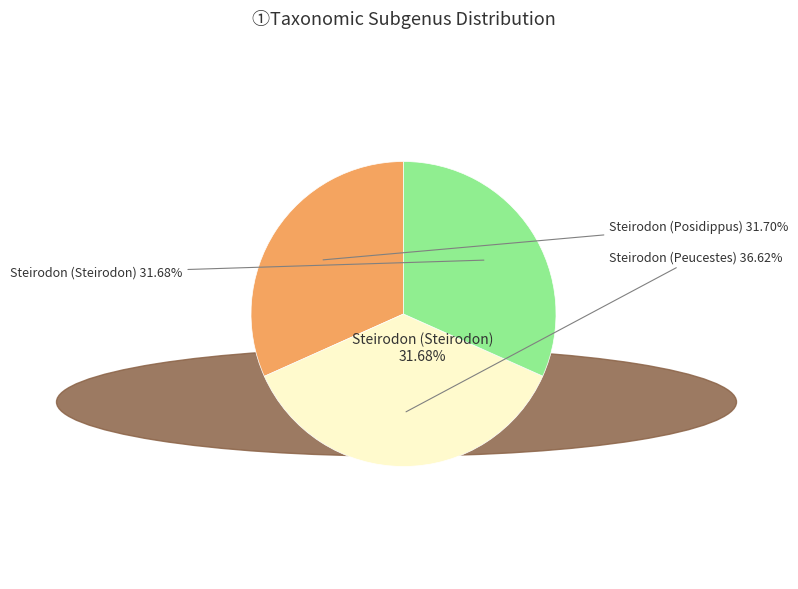

What percentage is the Steirodon (Steirodon) slice, to the nearest percent?

32%